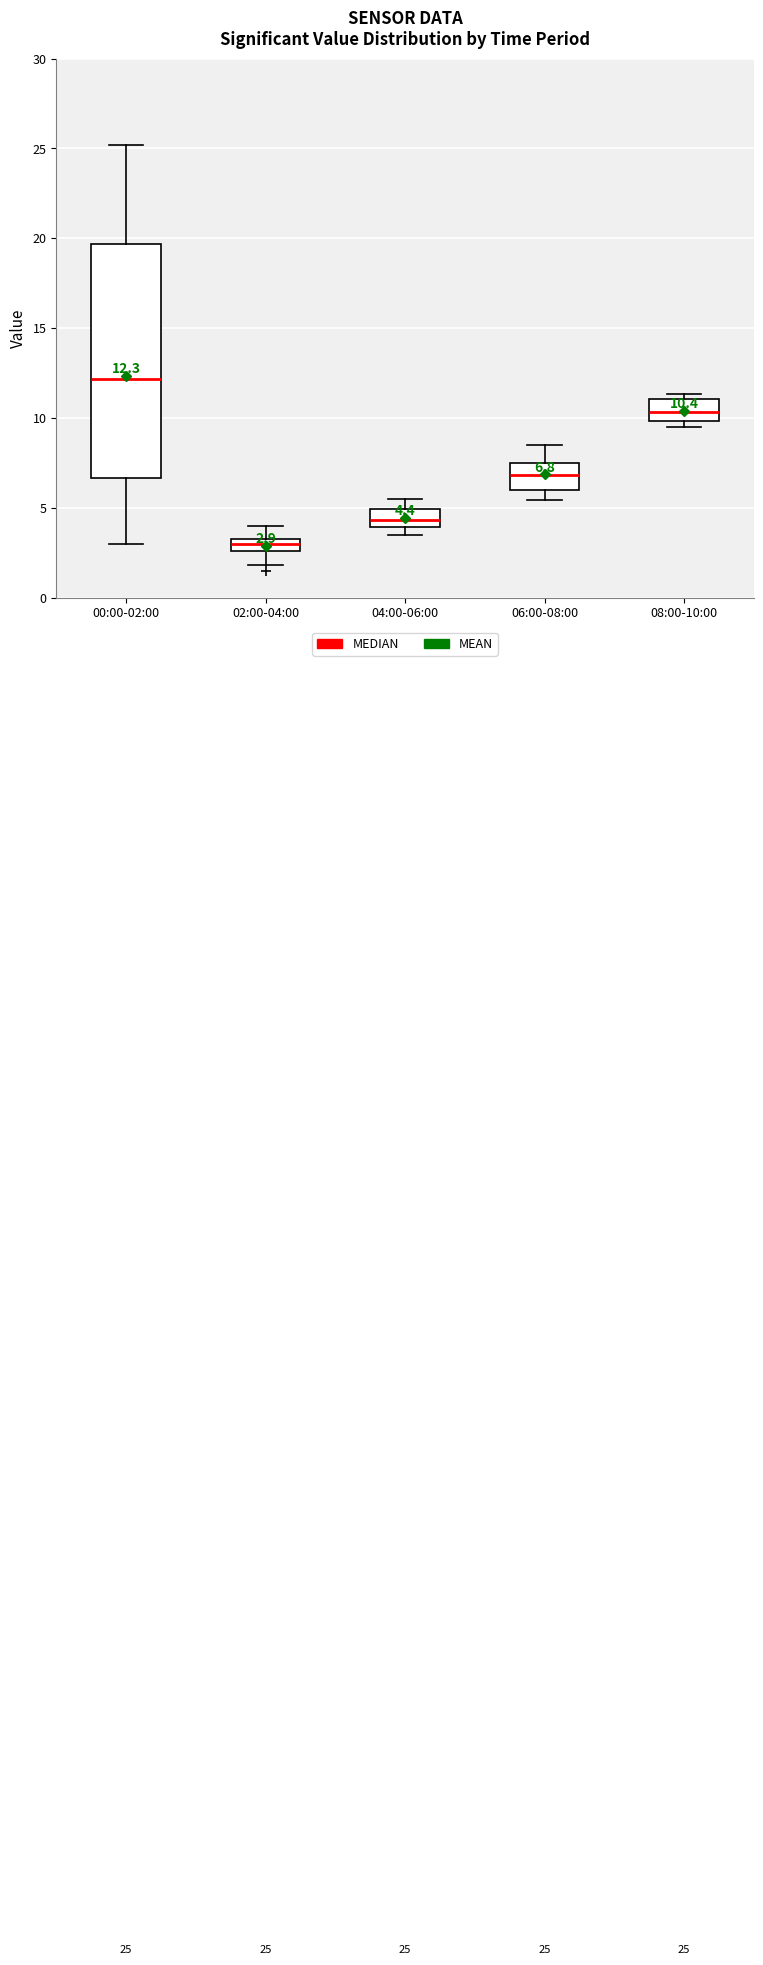

Which box is the tallest, from its lower edge to its upper edge?

00:00-02:00